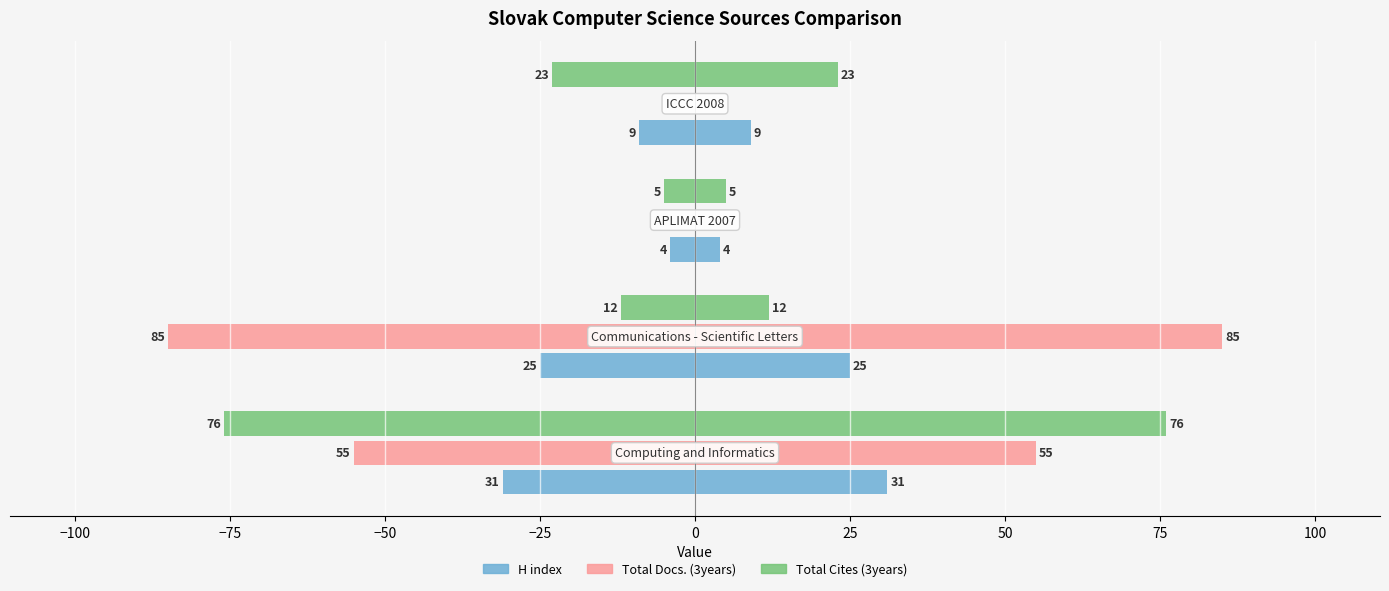

Which series has the largest range (max minus min)?

Total Docs. (3years)